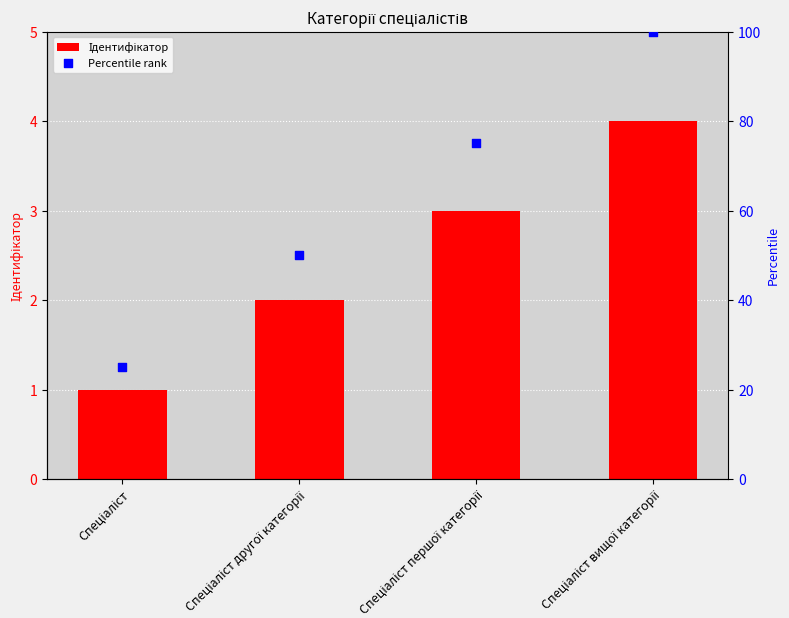

Which series has the largest total across all categories?

Percentile rank